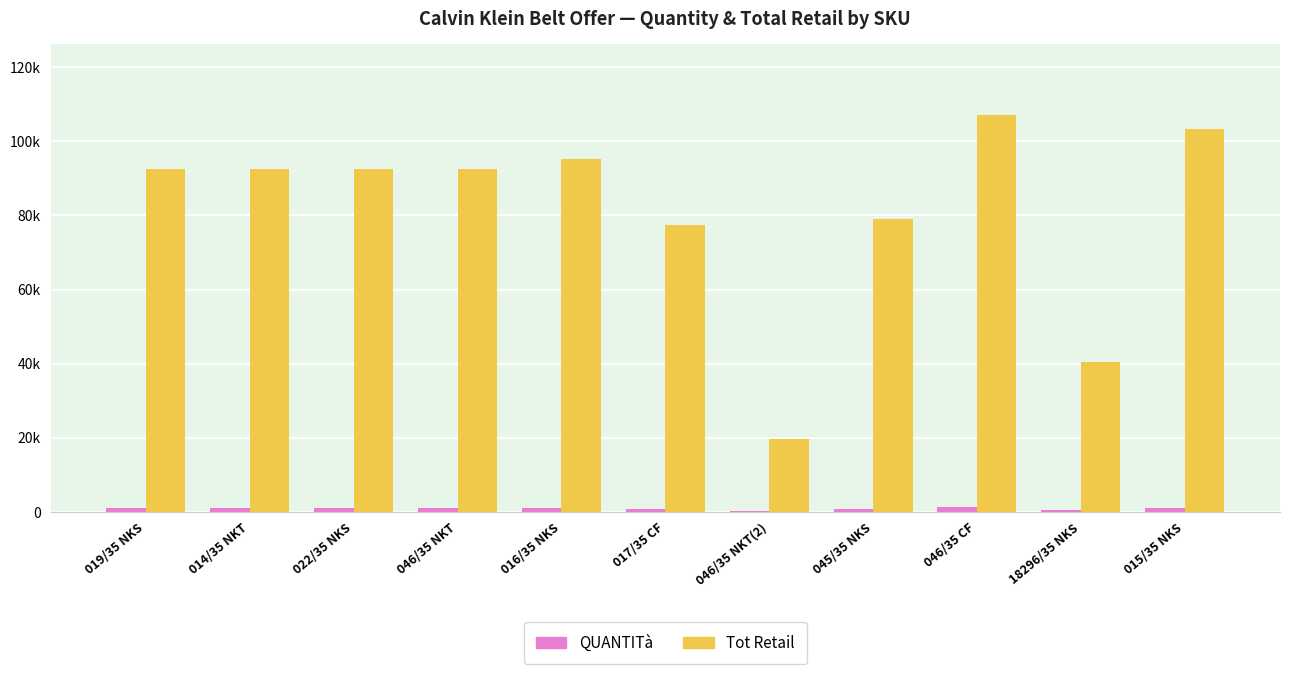

What is the label of the 6th bar from the right?

017/35 CF